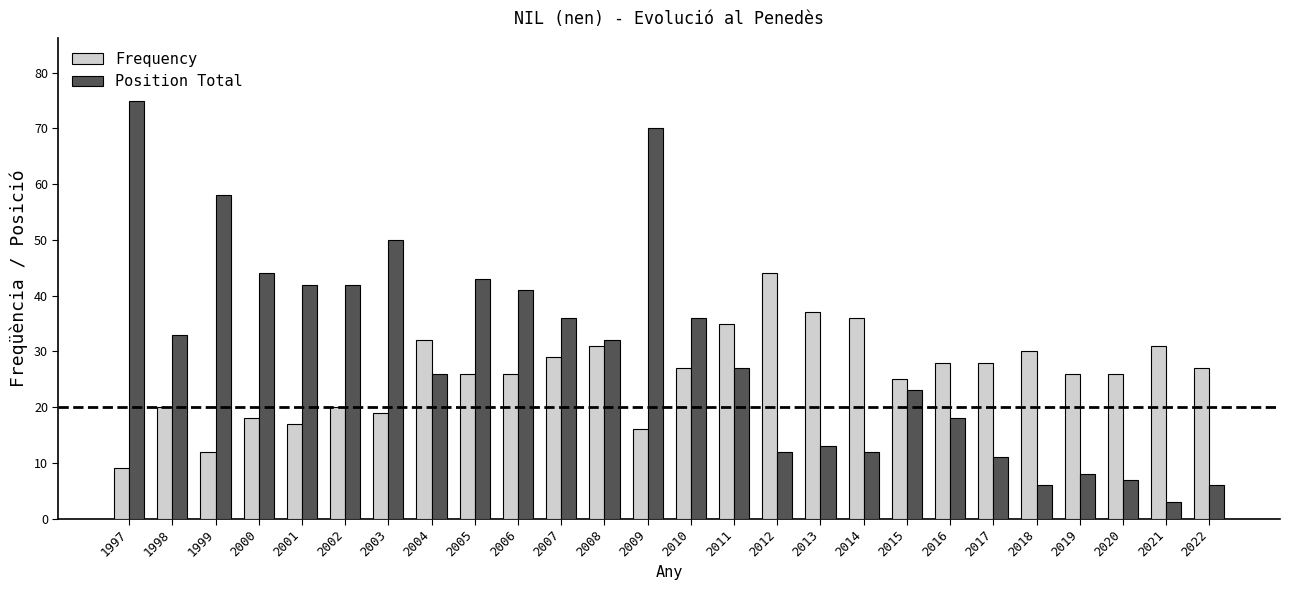

What is the value of the Position Total bar at the 17th from the left?

13